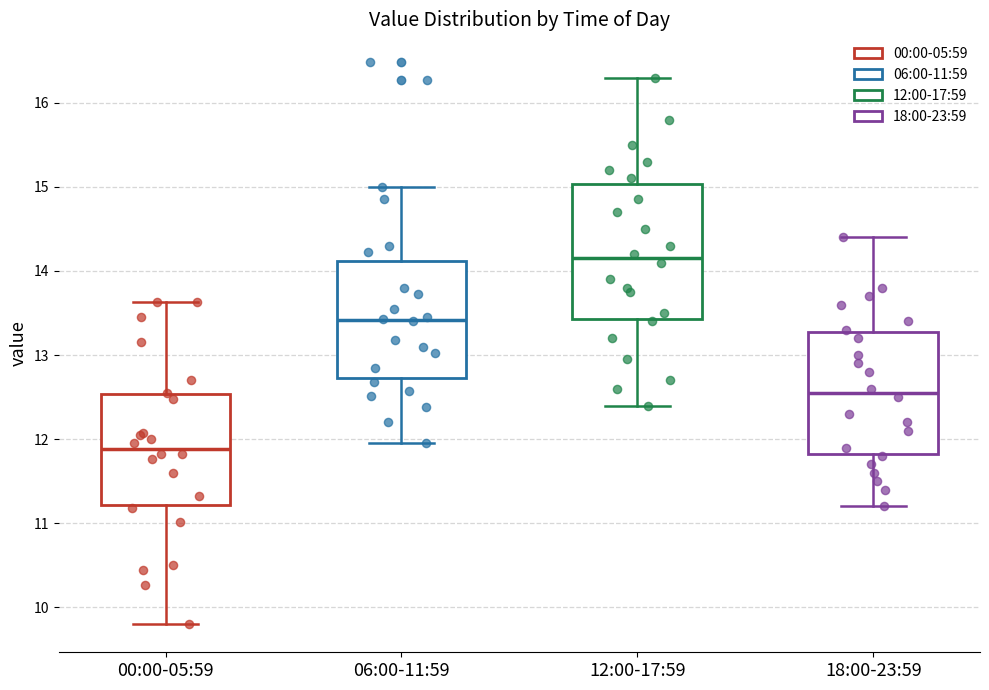

Which box is the tallest, from its lower edge to its upper edge?

12:00-17:59